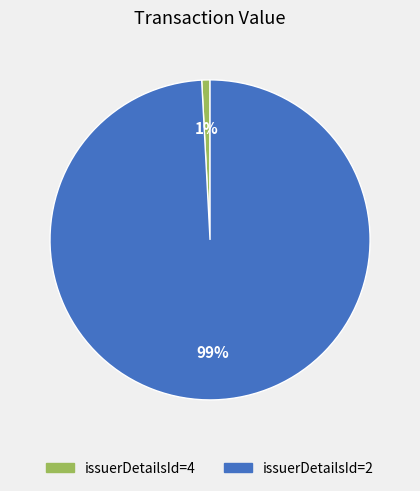

Rank the categories by value from lowest to highest.

issuerDetailsId=4, issuerDetailsId=2